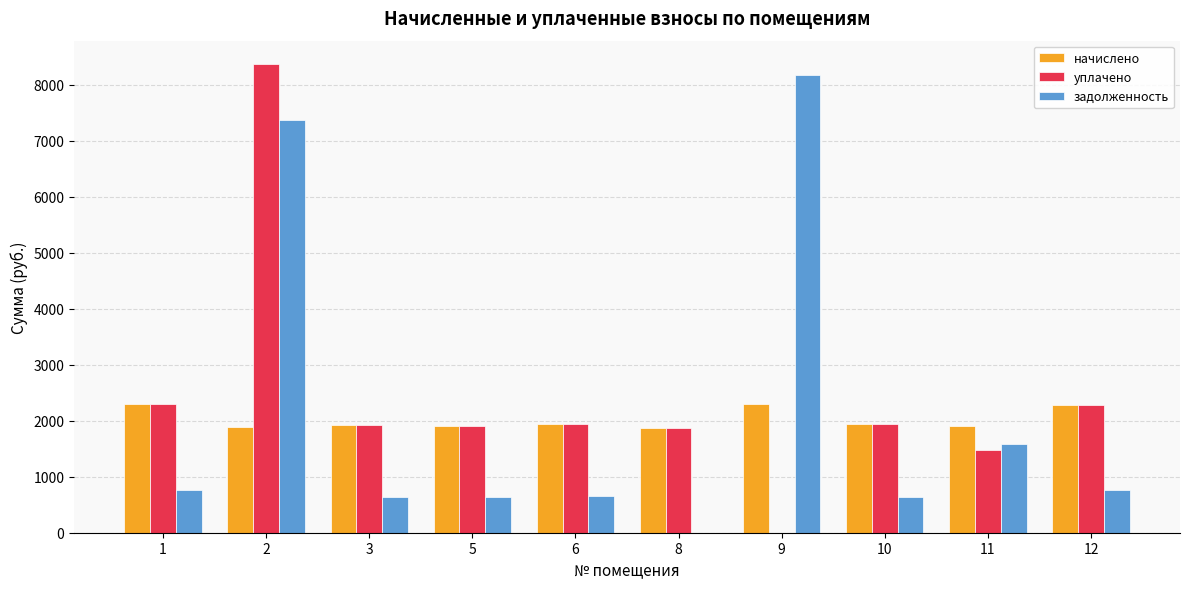

Where does the уплачено series first go above 1931?

1